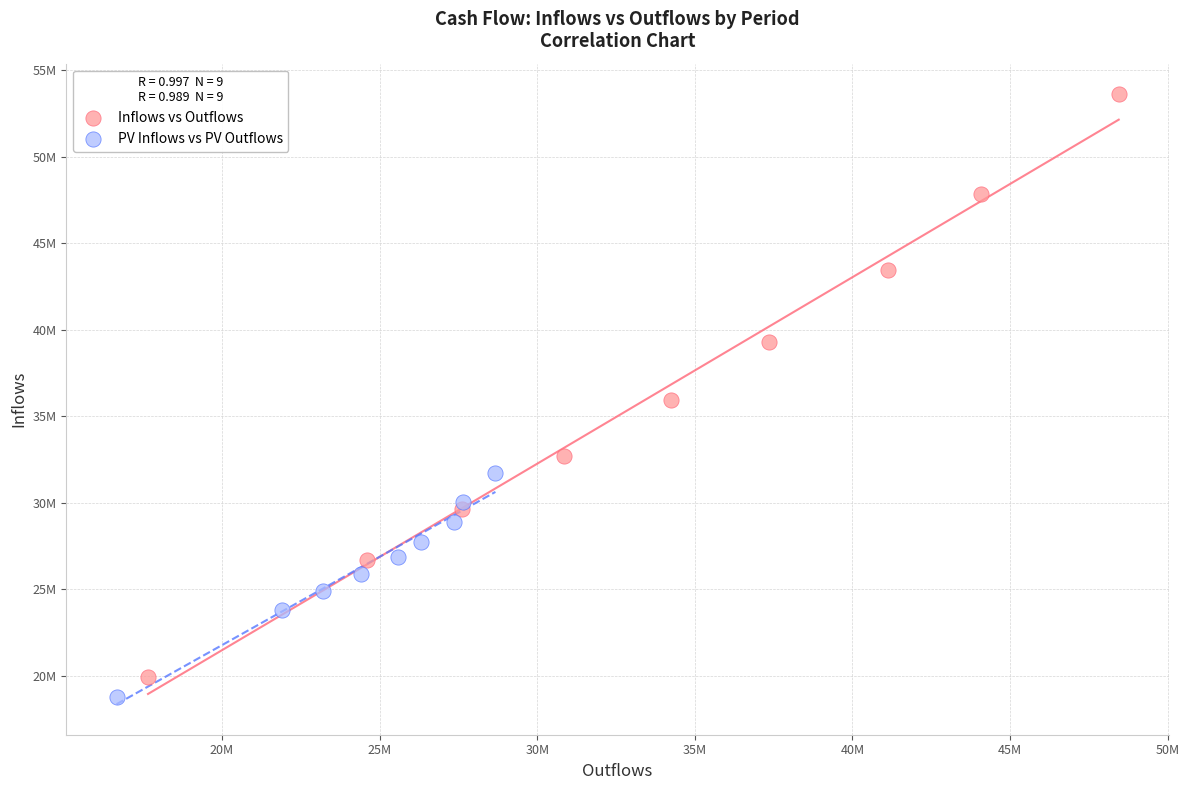

What are all the series names shown in the legend?

Inflows vs Outflows, PV Inflows vs PV Outflows